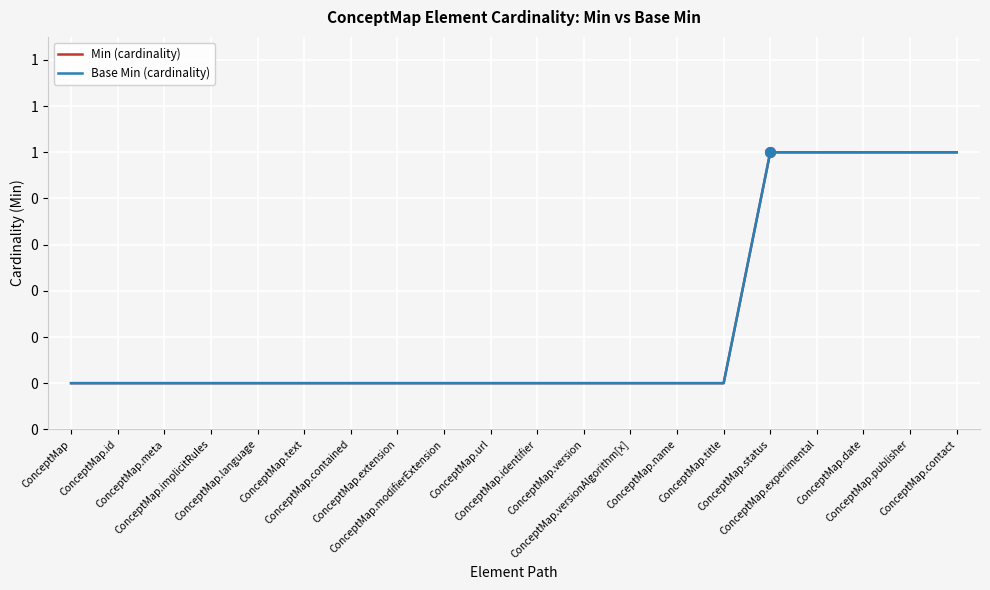

Is this an area chart (filled region under the line)?

No